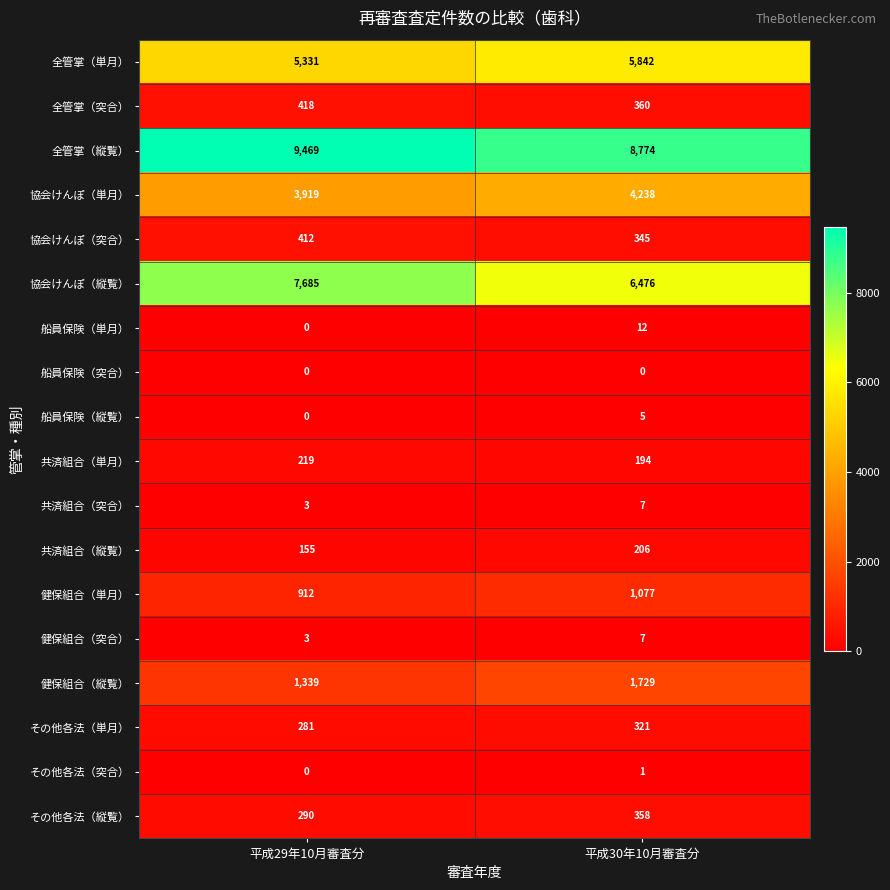

Is the value of 健保組合（縦覧） at 平成29年10月審査分 greater than the value of 健保組合（突合） at 平成29年10月審査分?

Yes